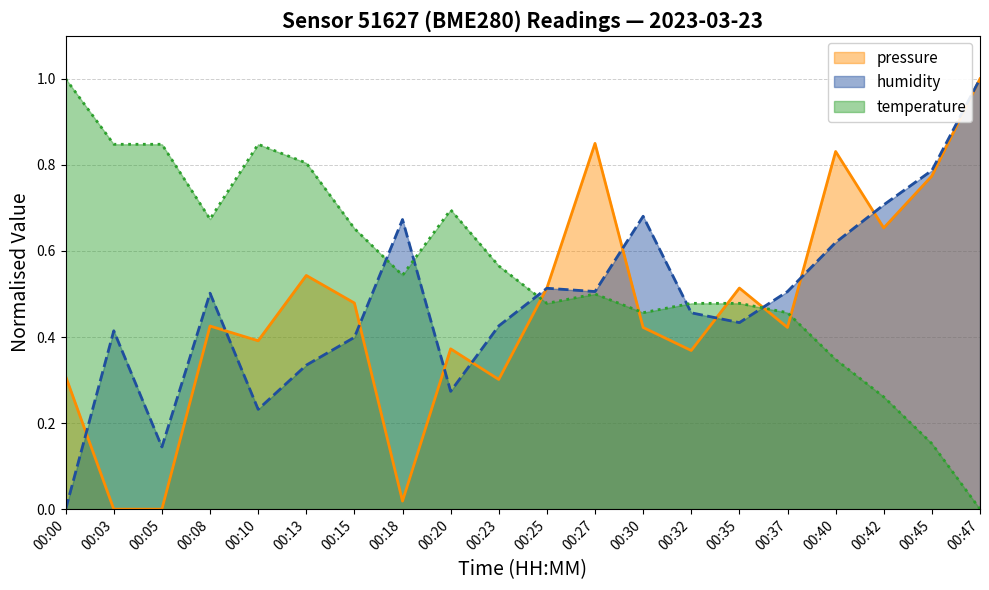

At how many categories does at least one series exceed 0?

20